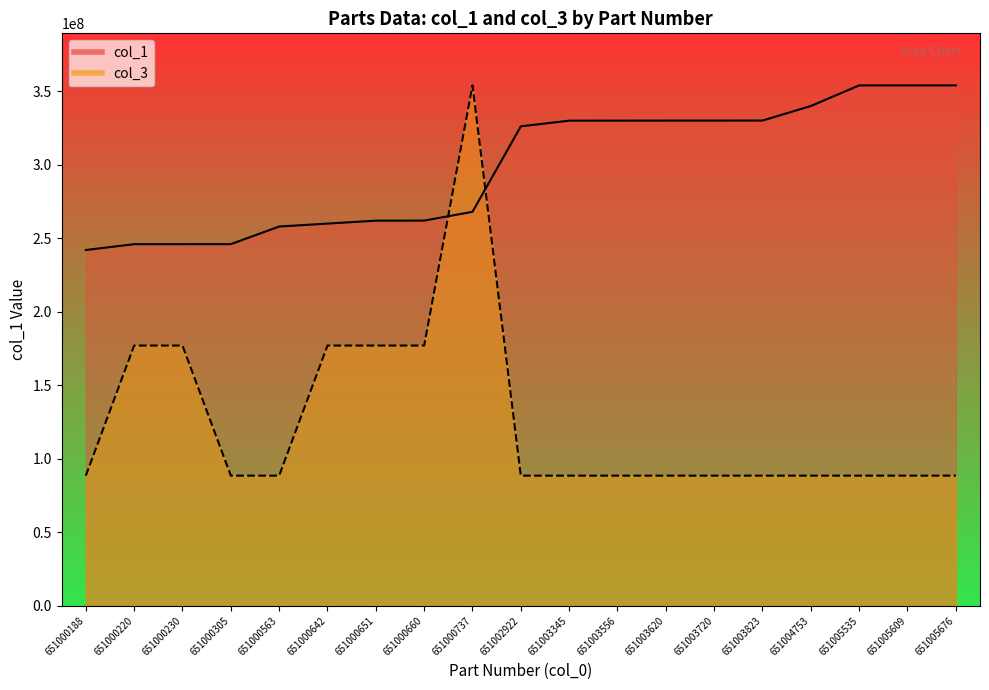

What is the maximum value for col_1?

354046200